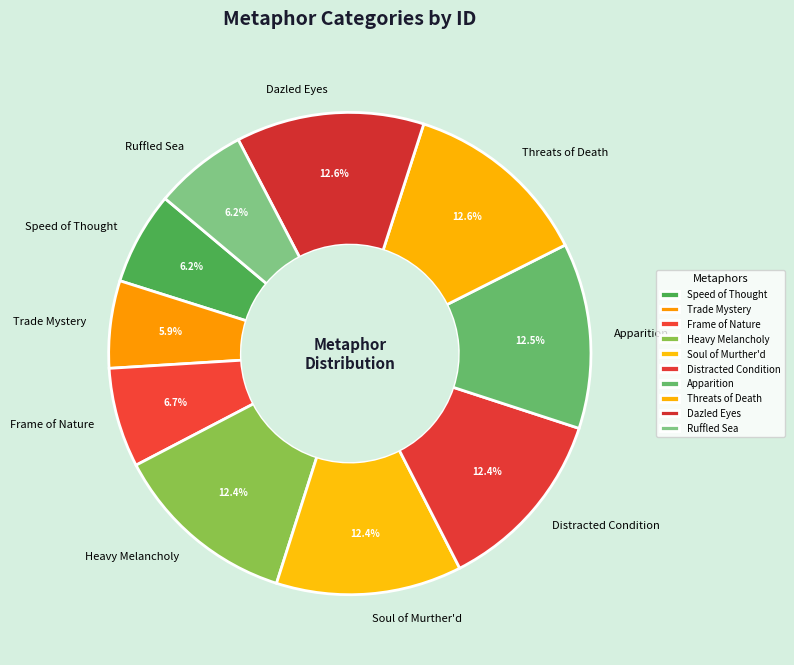

Combined, what portion of the pie is Trade Mystery and Speed of Thought?

12.1%